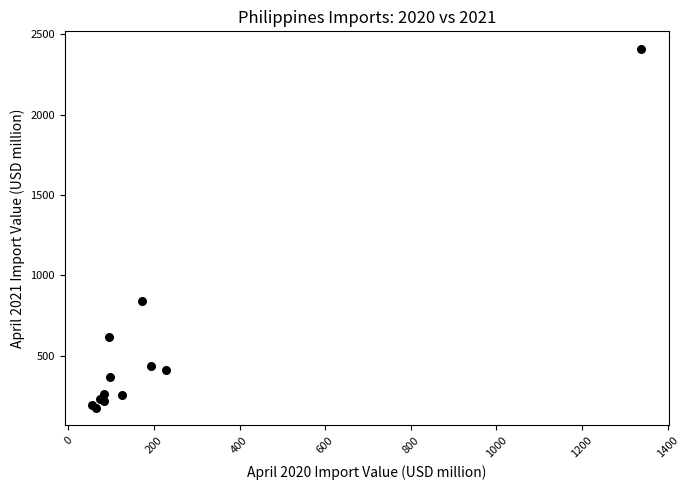

What Y value in the scatter plot is closest to 1292?

841.9